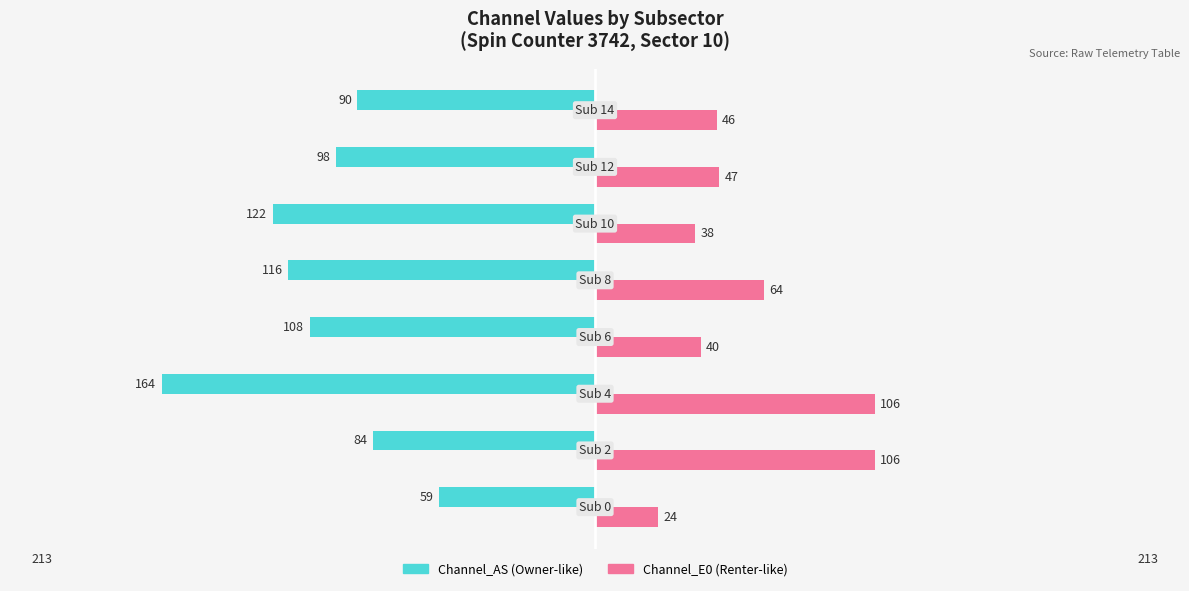

Is it true that Channel_E0 equals 64 at −50?

True